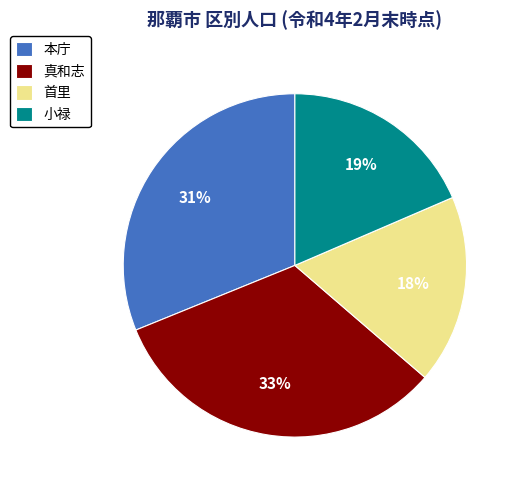

The 本庁 slice represents 31% of the pie. True or false?

True